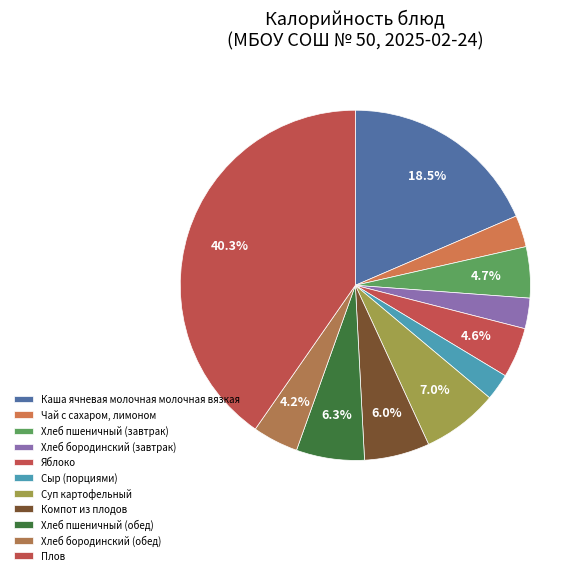

How many slices are in this pie chart?

11